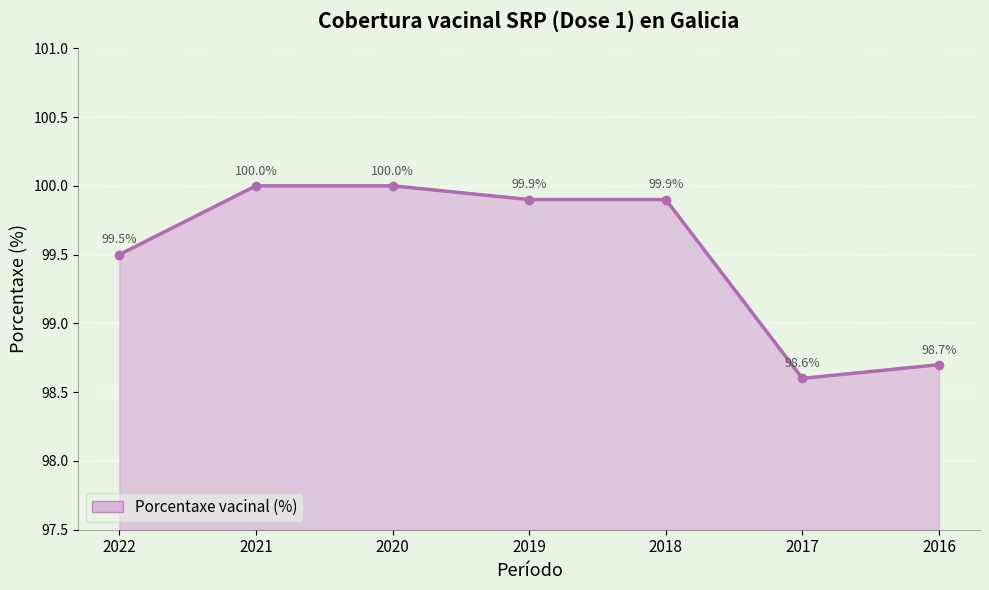

What is the change in value from 2022 to 2018?

+0.4